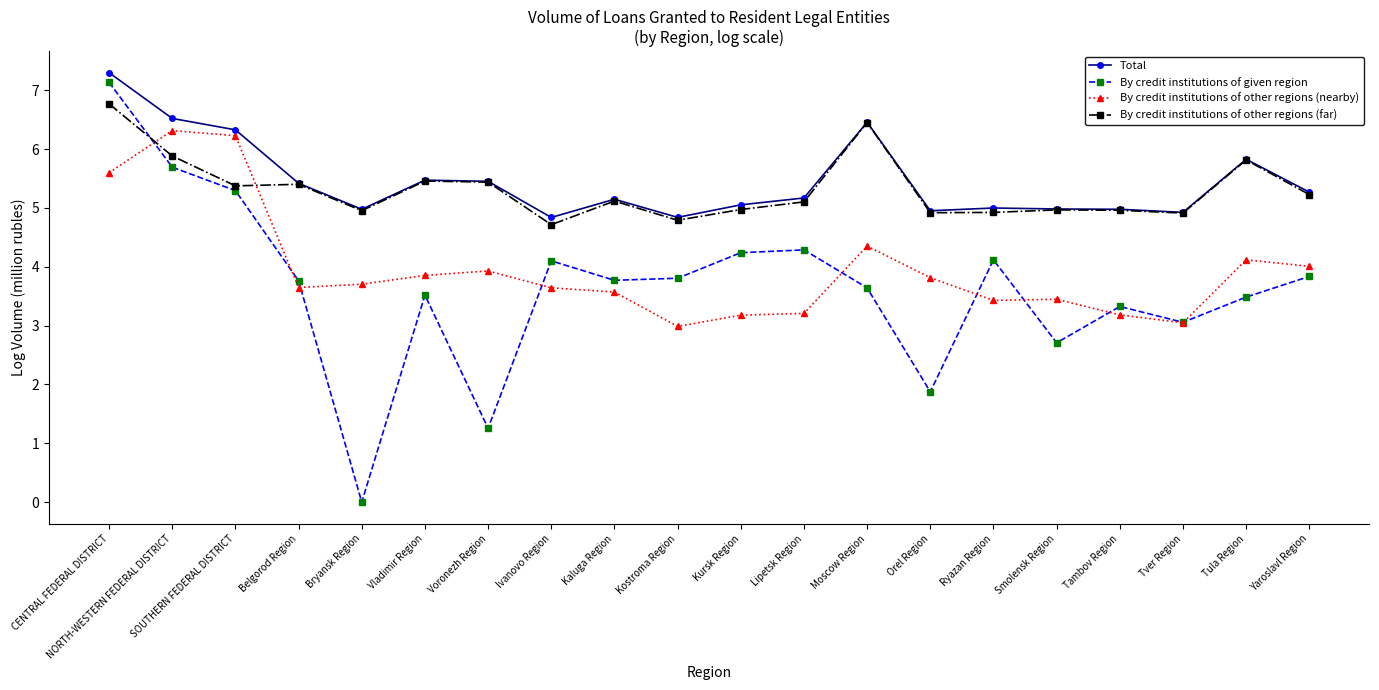

How many data points does each series have?

20